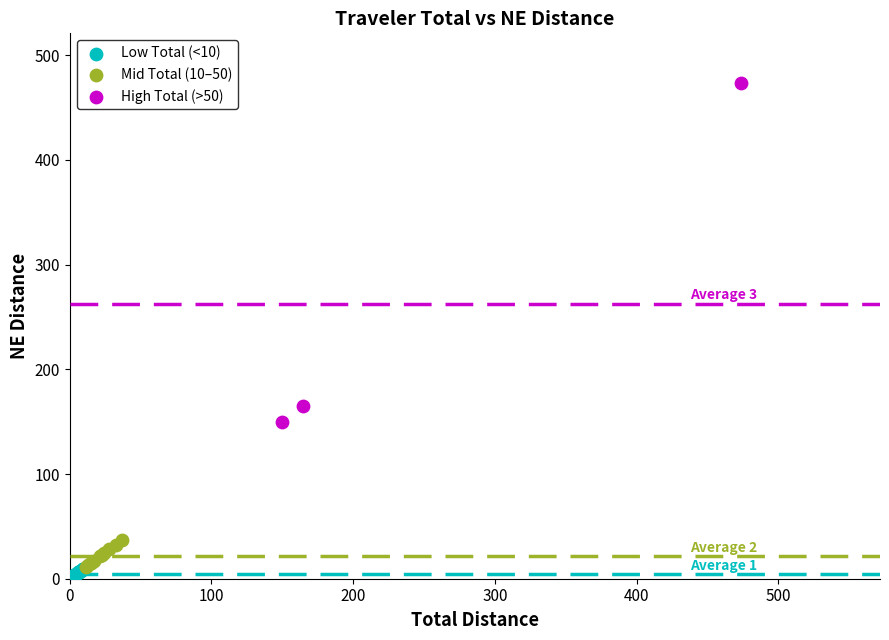

Which series reaches the minimum Y coordinate?

Low Total (<10)